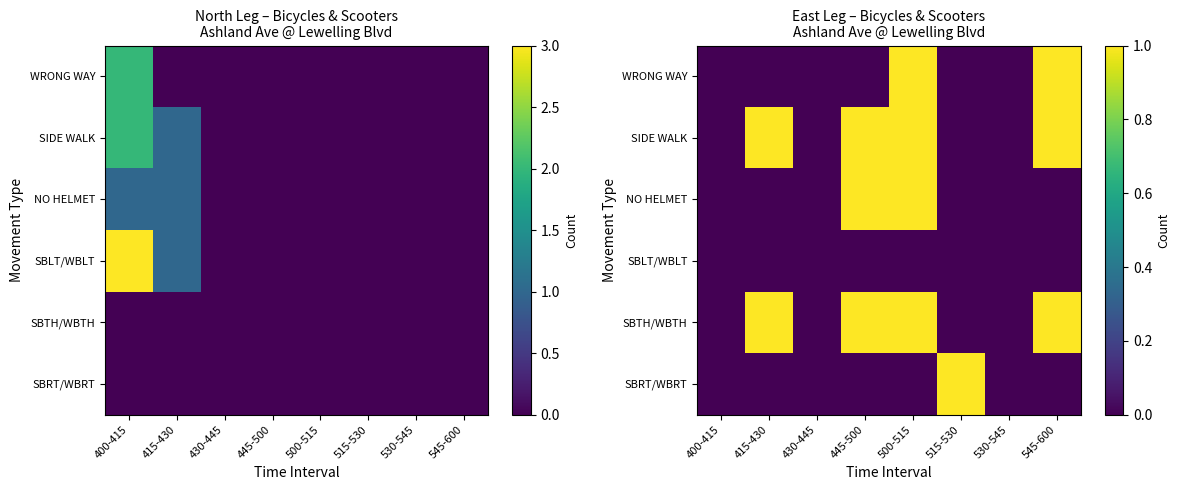

How many distinct data groups are displayed?

6